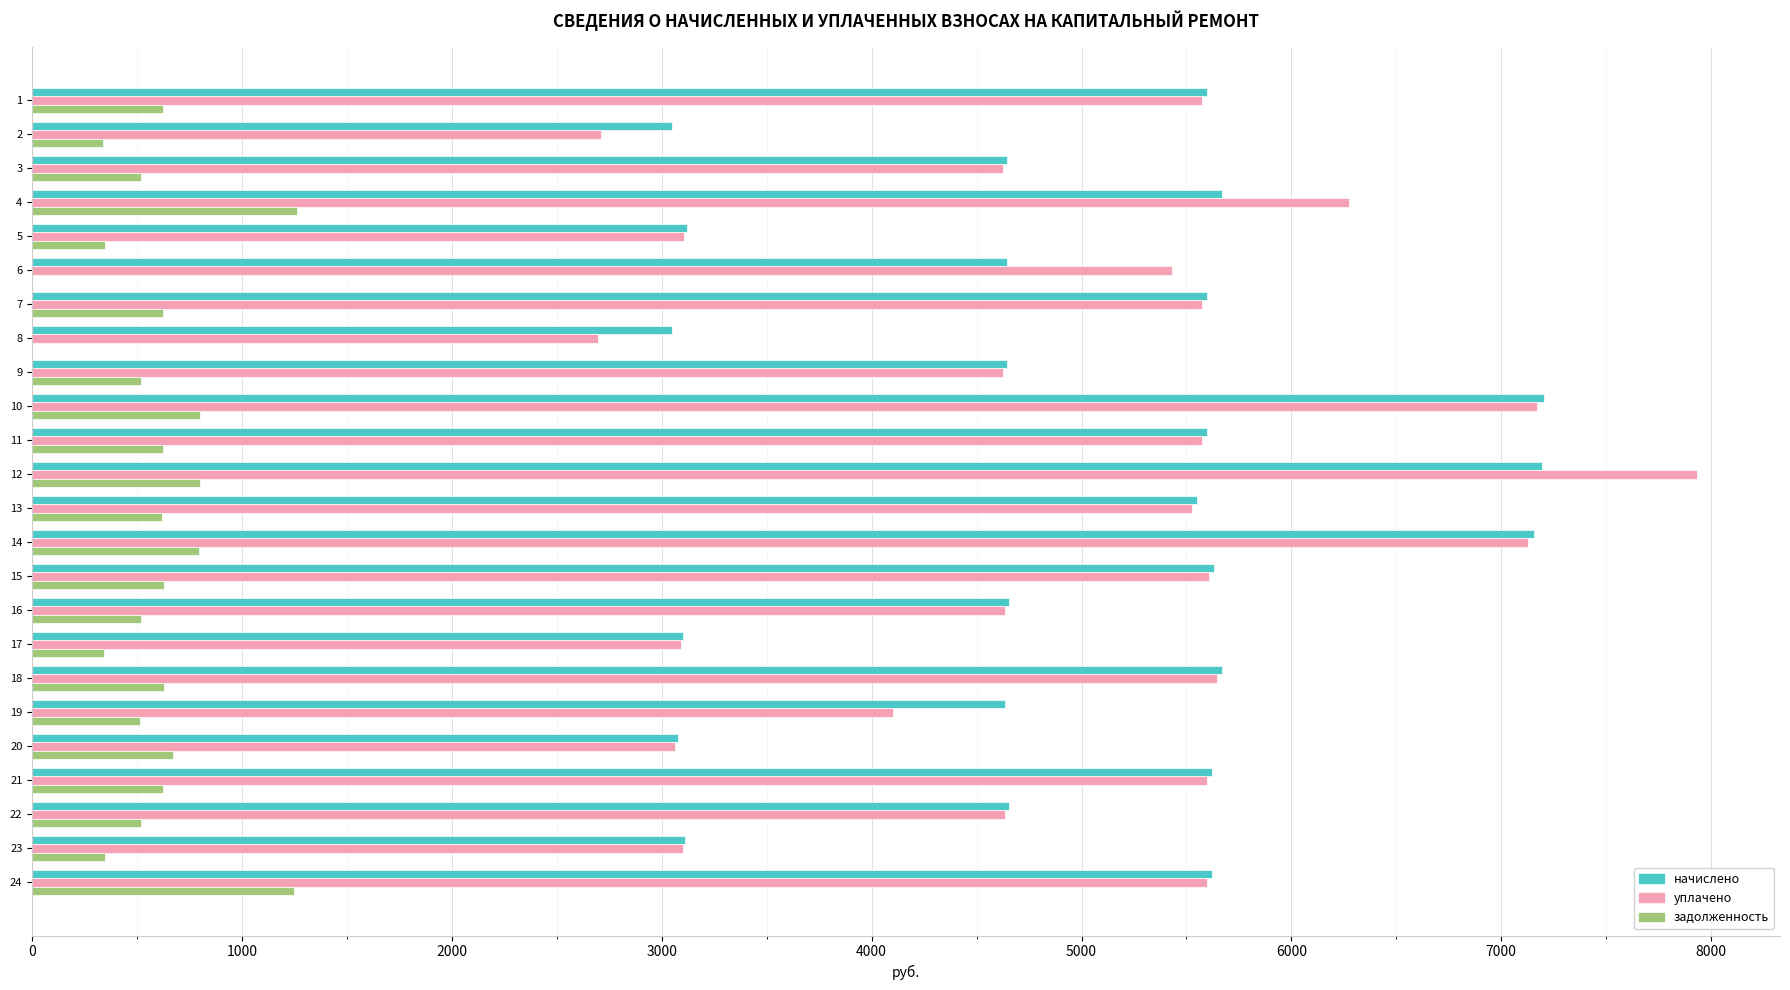

What is the sum of all уплачено values?

119010.9